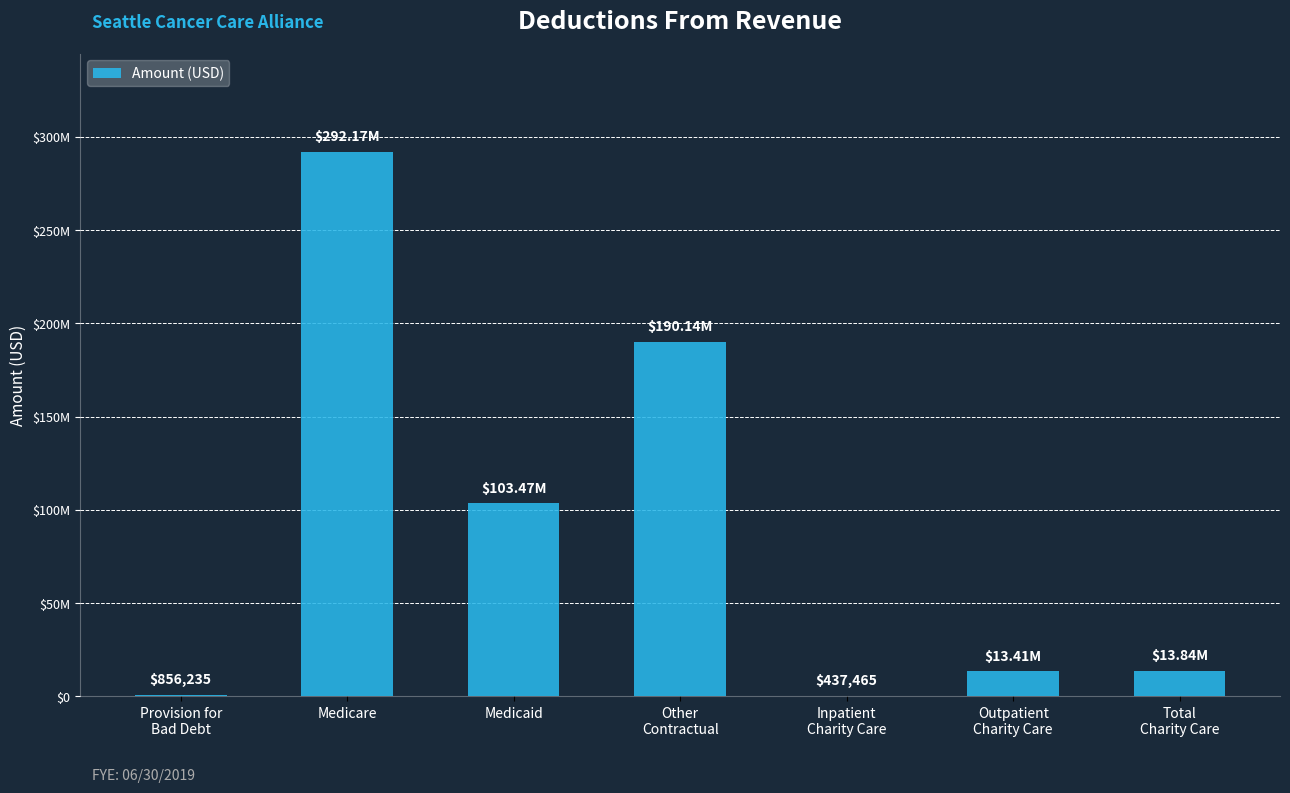

The value at Total
Charity Care is 13843613.8. True or false?

True